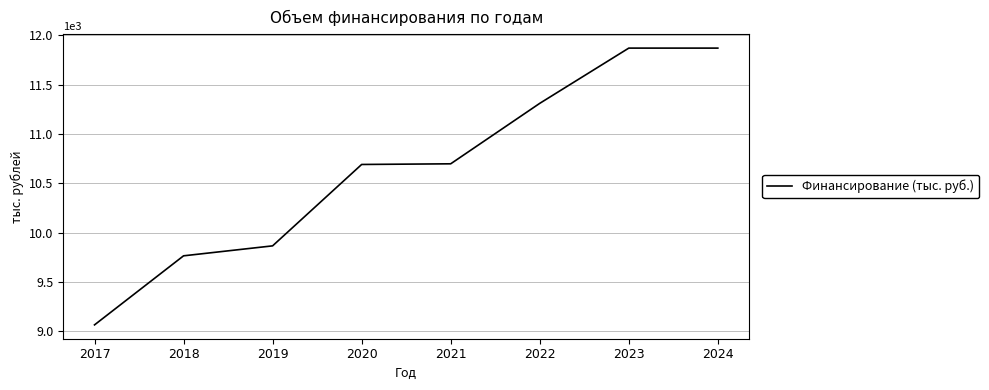

Count the number of data series in this chart.

1